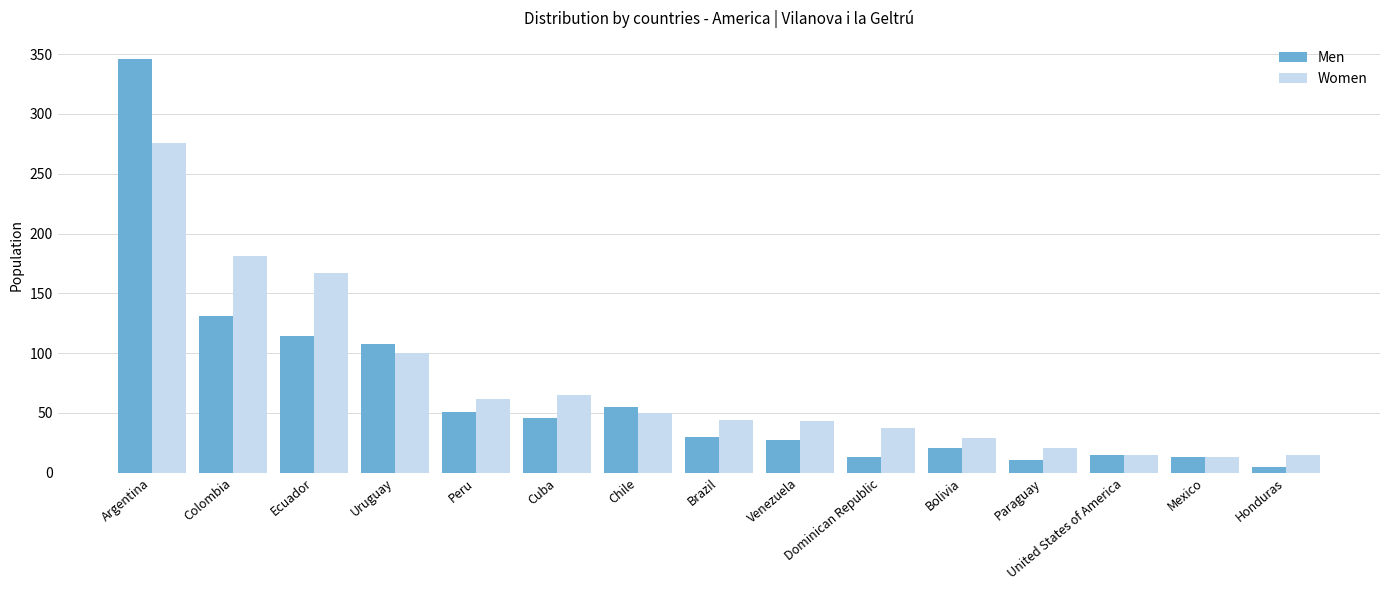

At how many categories does at least one series exceed 216?

1